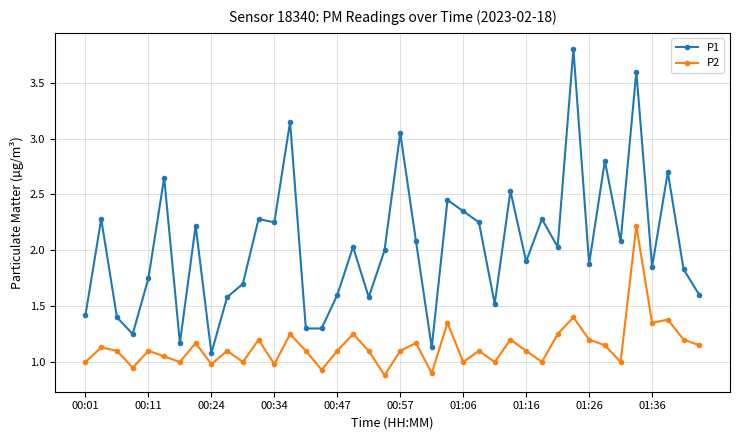

True or false: P2 has more than 1 points higher than both neighbors.

True